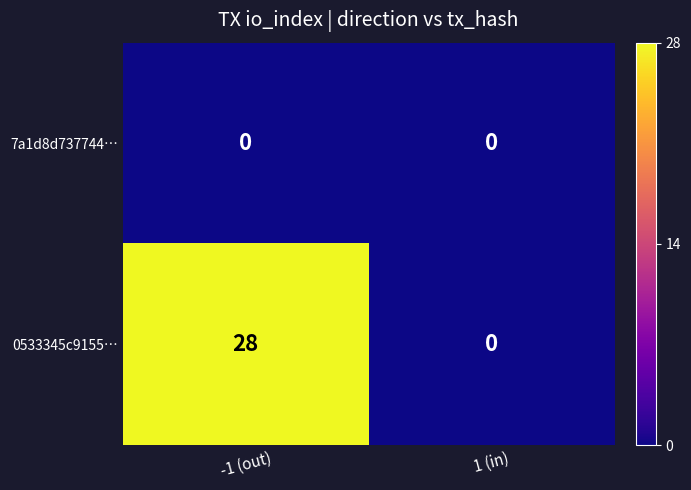

At which category is the sum across all series the highest?

-1 (out)